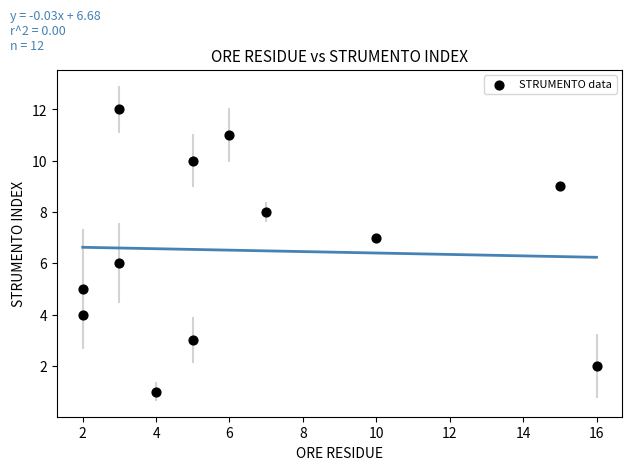

What is the range of Y values (max minus min)?

11